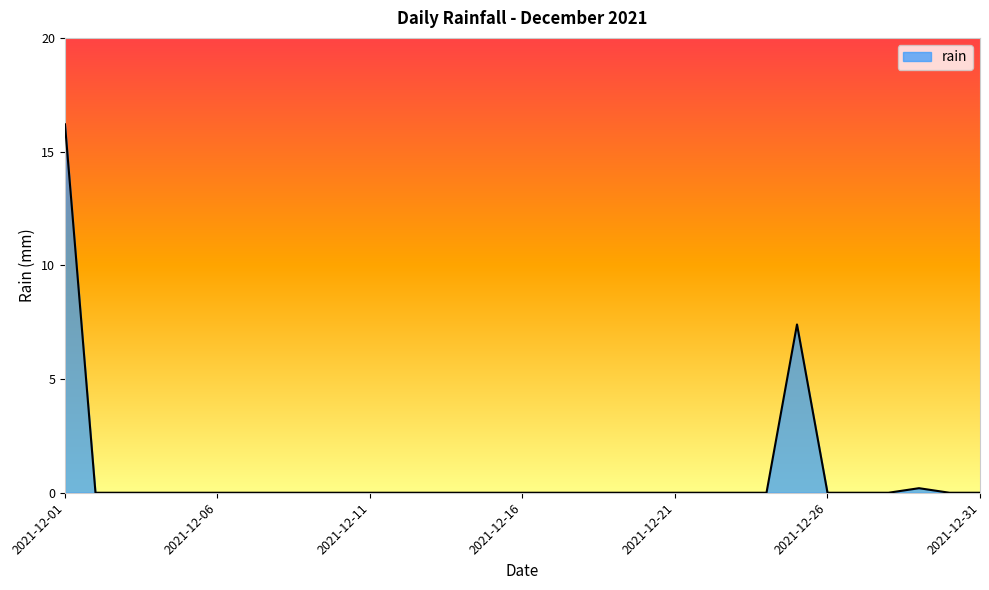

What is the maximum value shown in the chart?

16.2